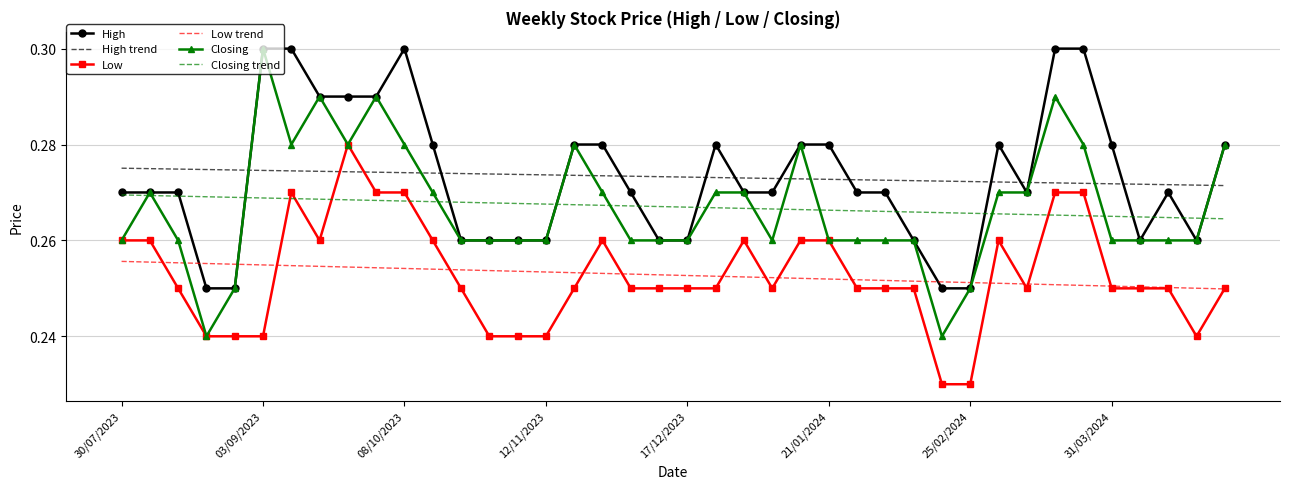

At how many categories does at least one series exceed 0?

40